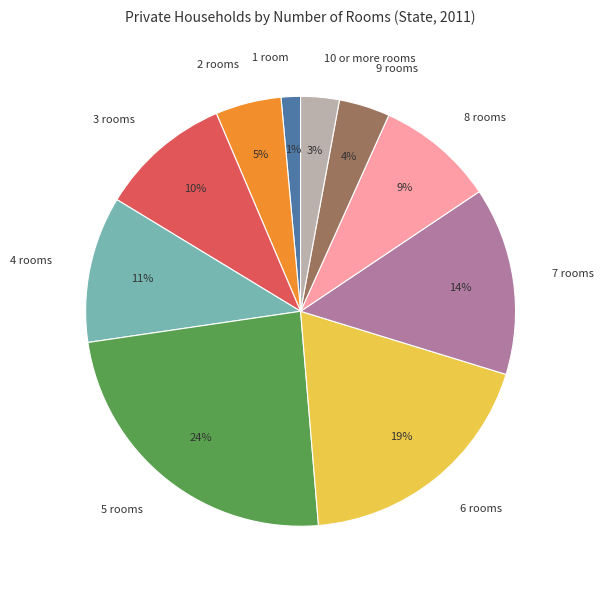

Count the number of slices in the pie.

10